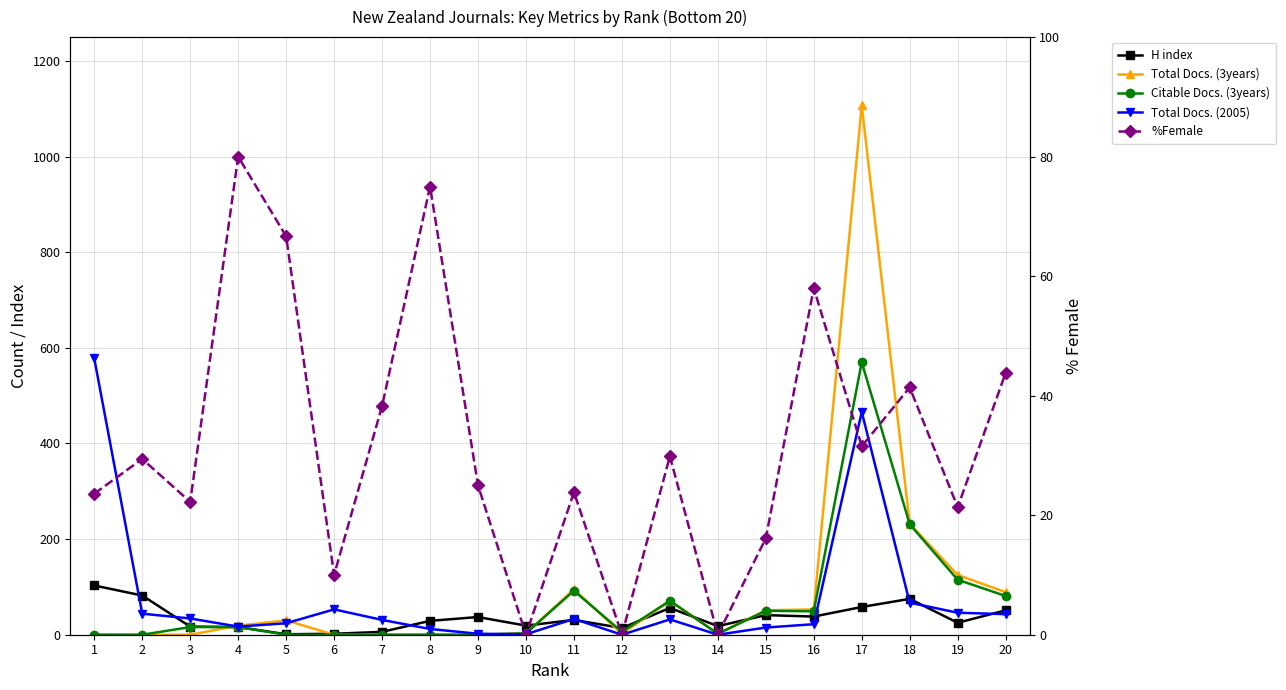

How many categories are shown in the chart?

20